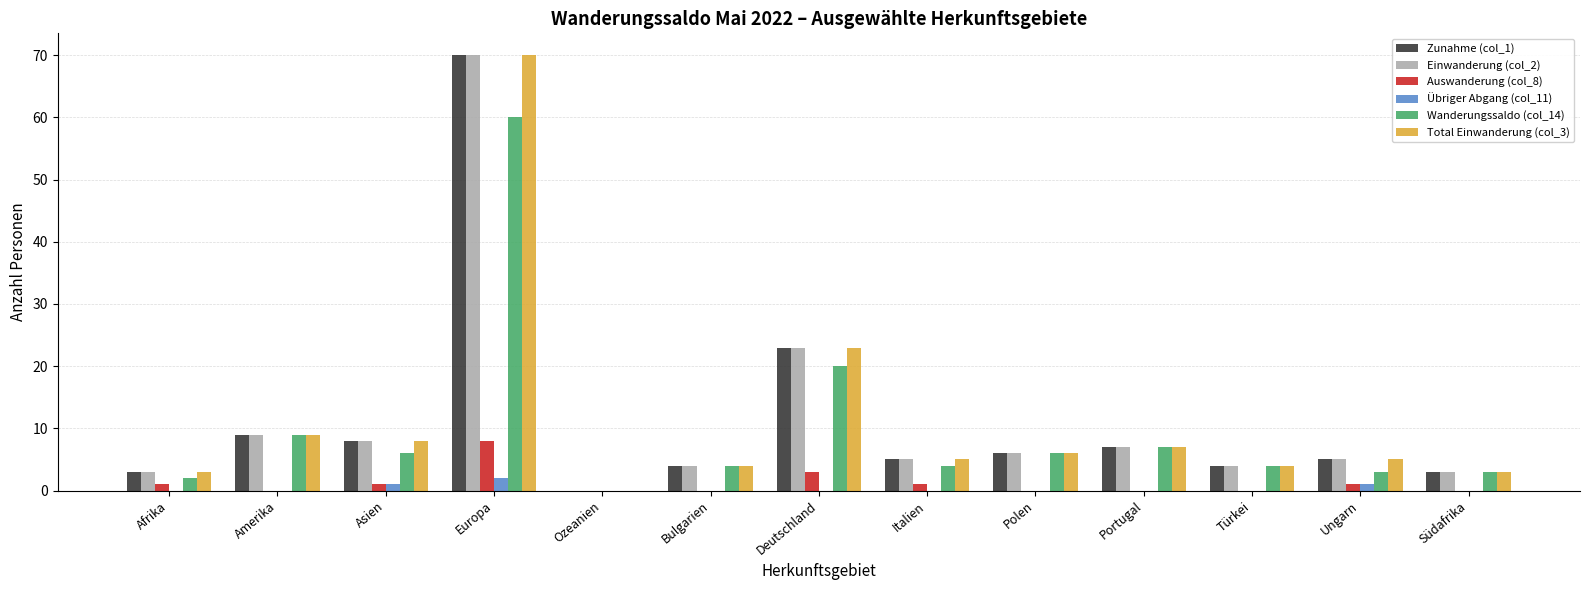

What is the total value across all series at Deutschland?

92